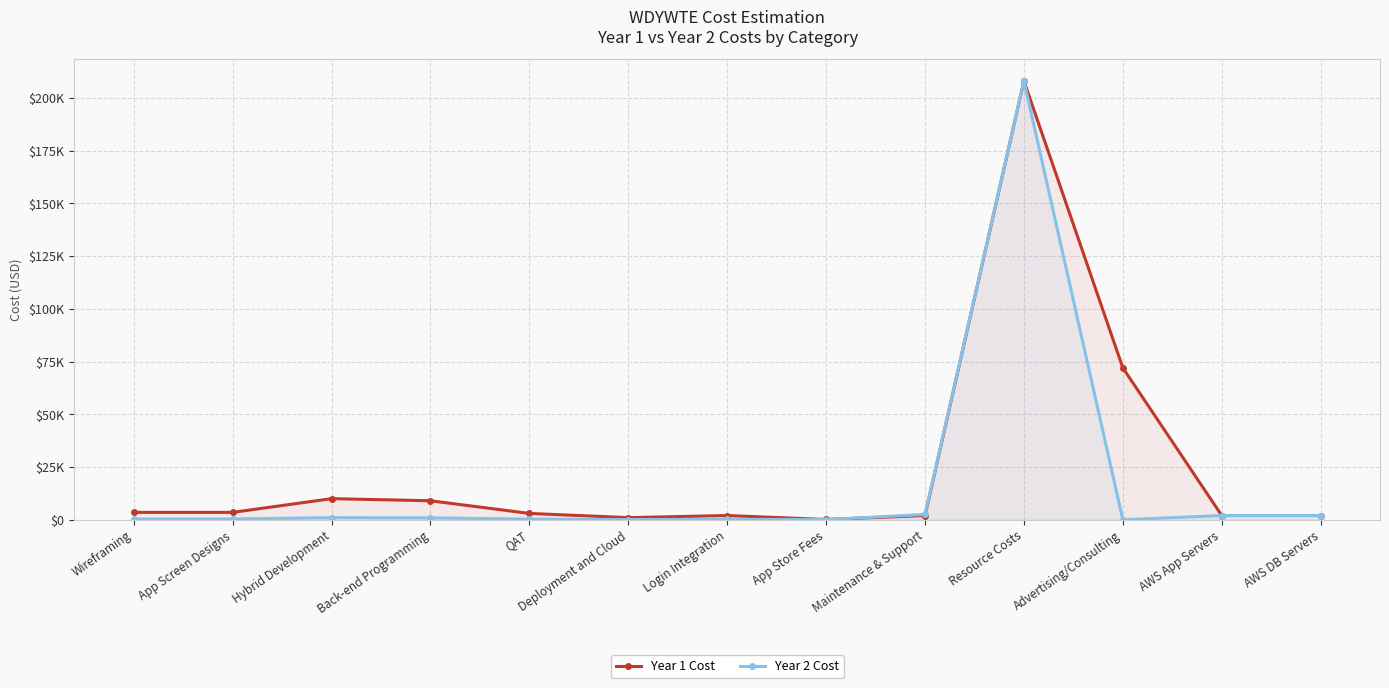

Is it true that Year 2 Cost equals 350 at App Screen Designs?

True